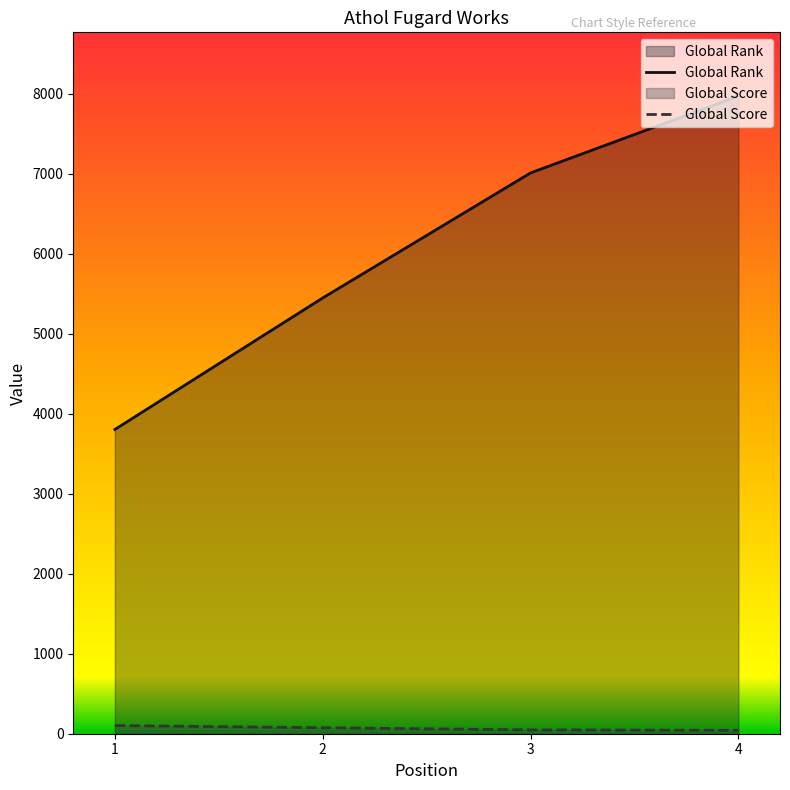

What is the spread (max minus min) of values at 2?

5372